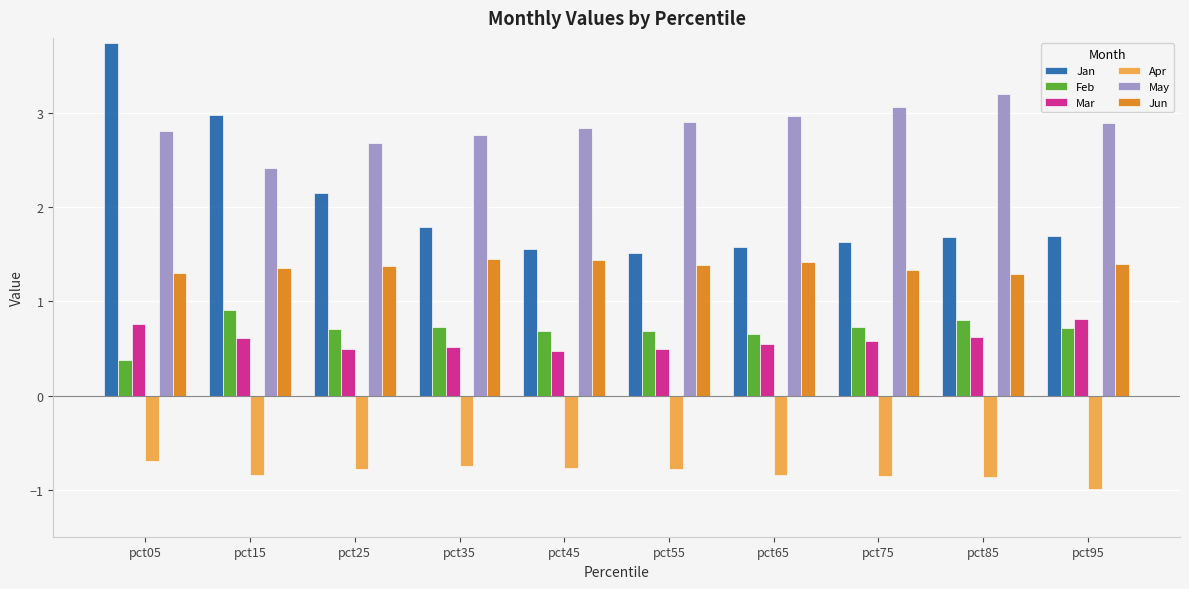

At pct45, list the series in order from smallest to largest.

Apr, Mar, Feb, Jun, Jan, May